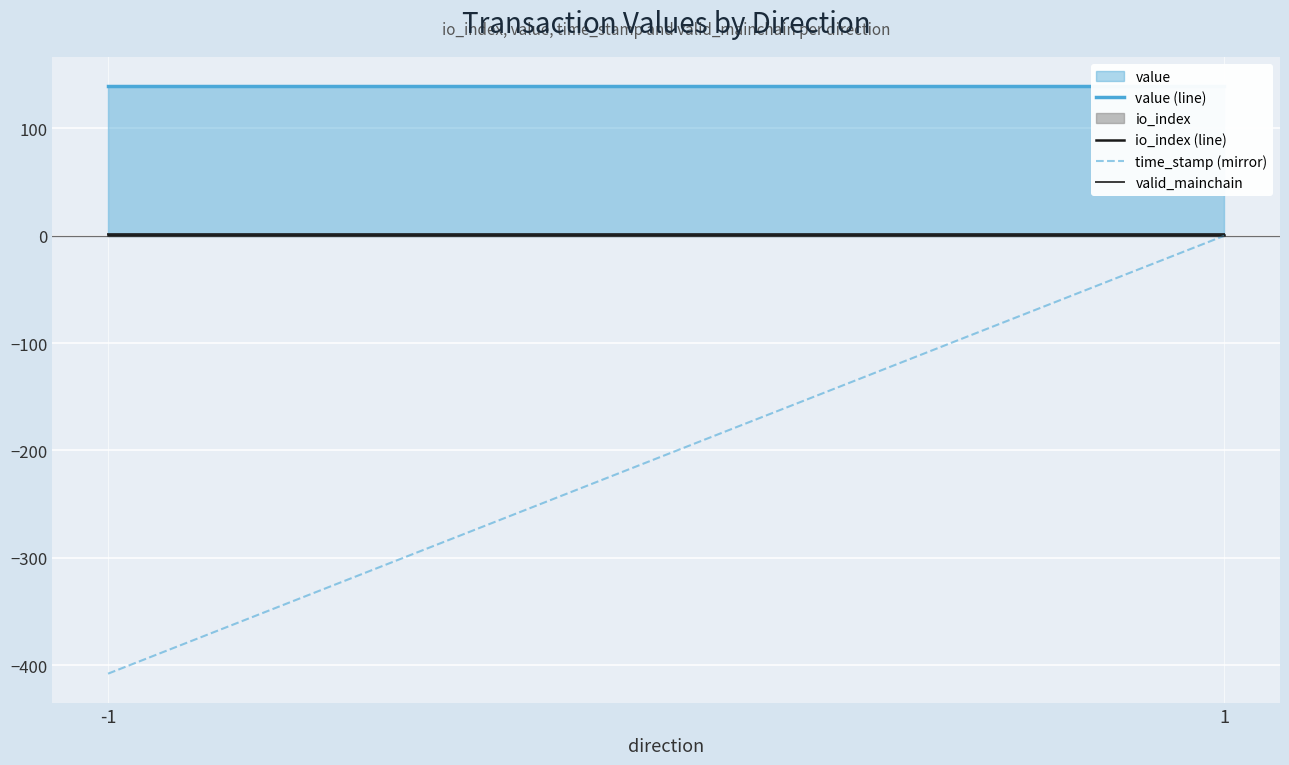

How many lines are shown in the chart?

4